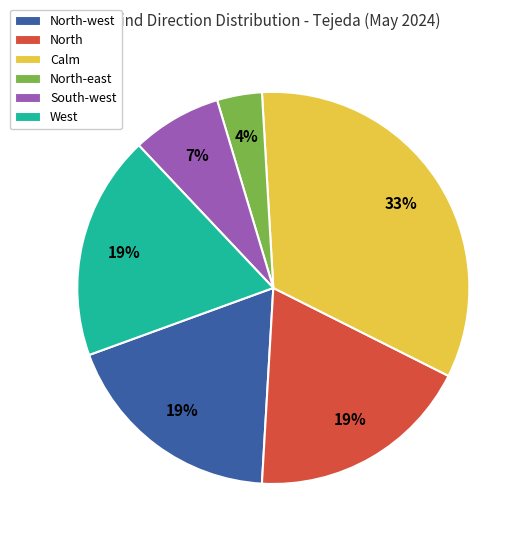

To the nearest percent, what is the difference between the North-east and North slice percentages?

15%